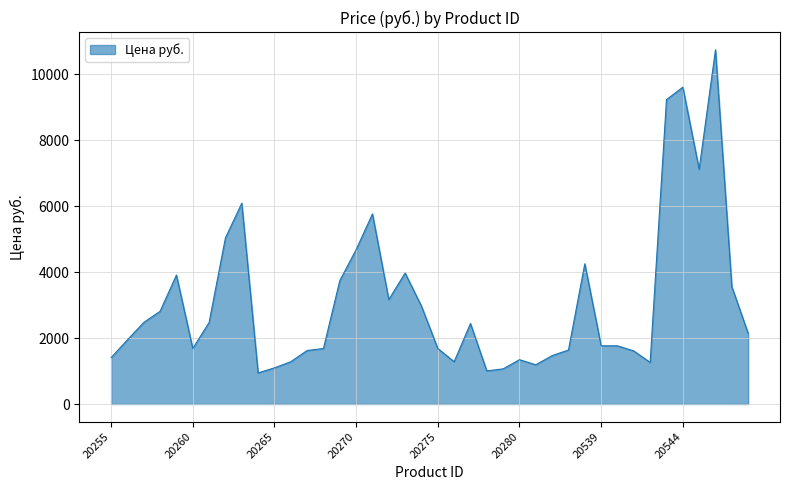

What is the greatest value displayed?

10740.0